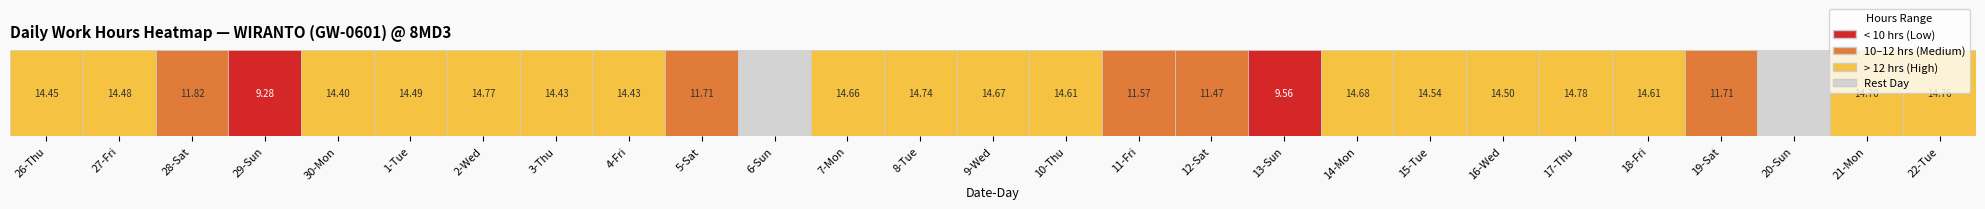

What is the average value?

12.6